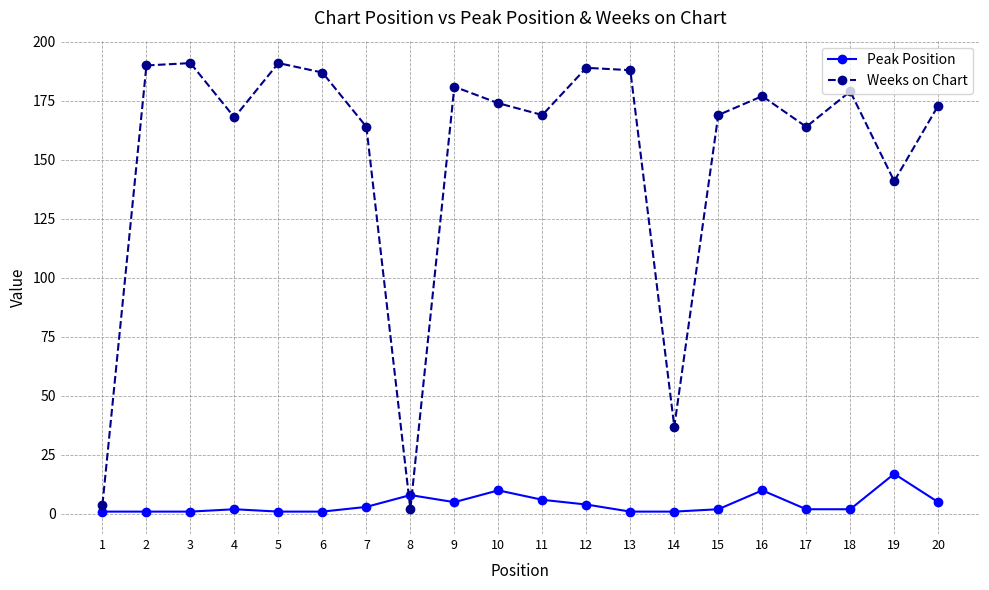

In Weeks on Chart, how many points are lower than both neighbors (excluding endpoints)?

6